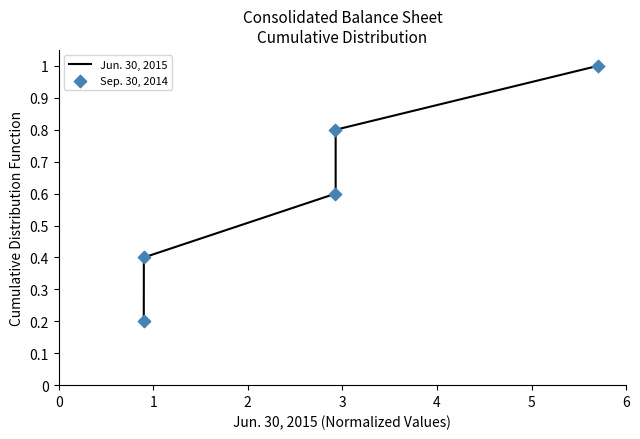

Which series has the largest Y range (max minus min)?

Jun. 30, 2015